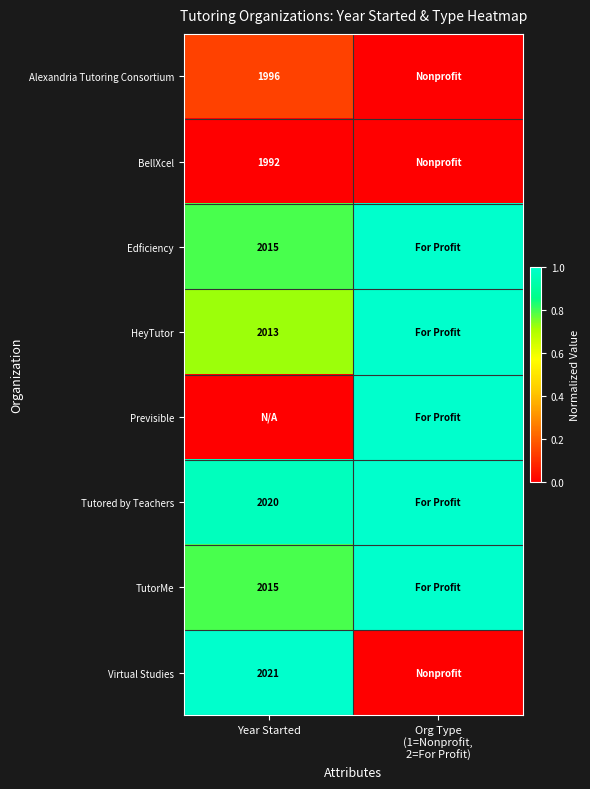

The value of HeyTutor at Year Started is 2013. True or false?

True